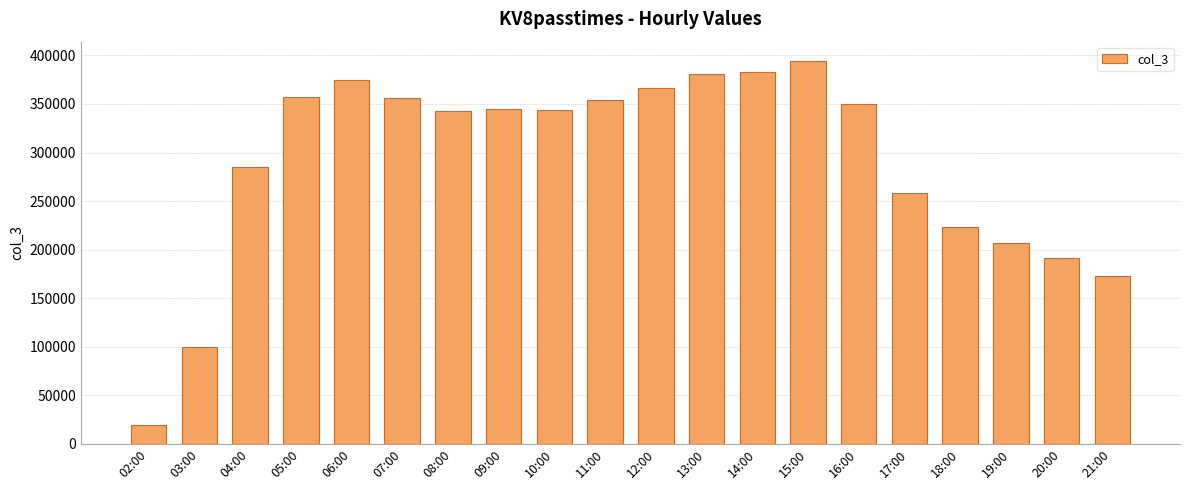

What position from the right is 20:00?

2